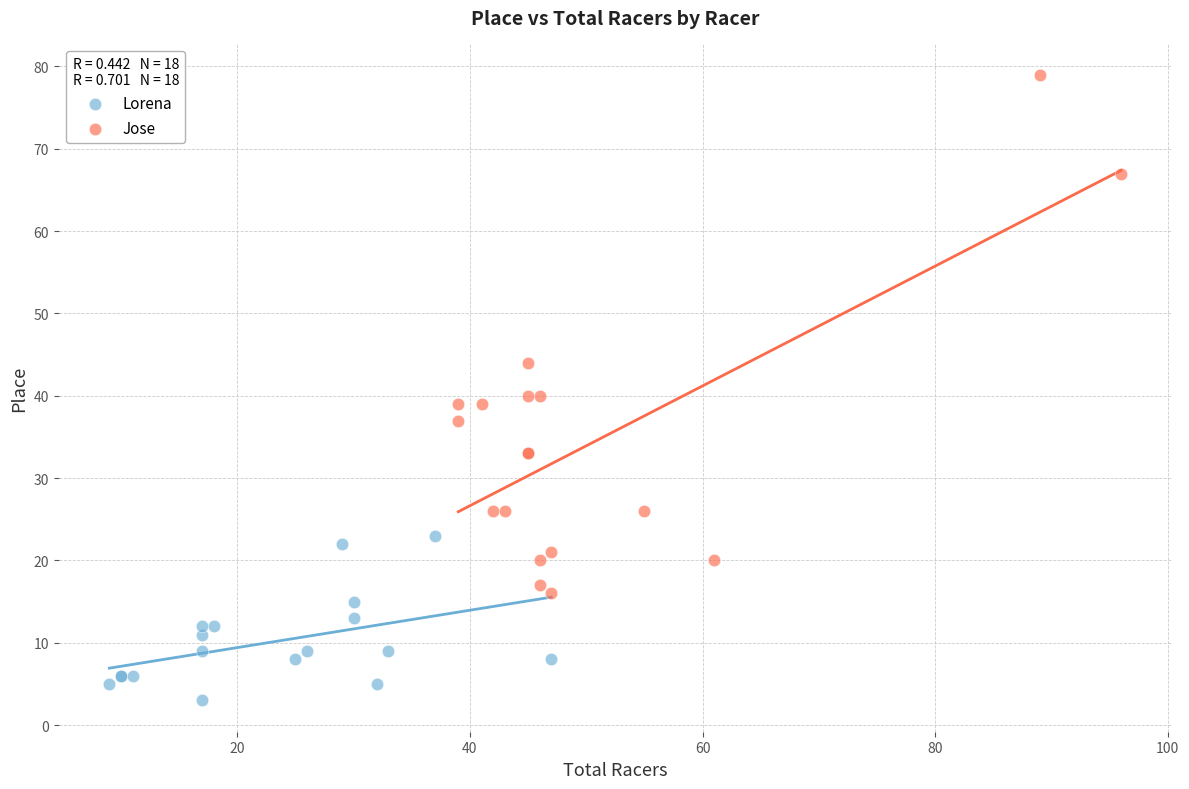

Which series reaches the minimum Y coordinate?

Lorena